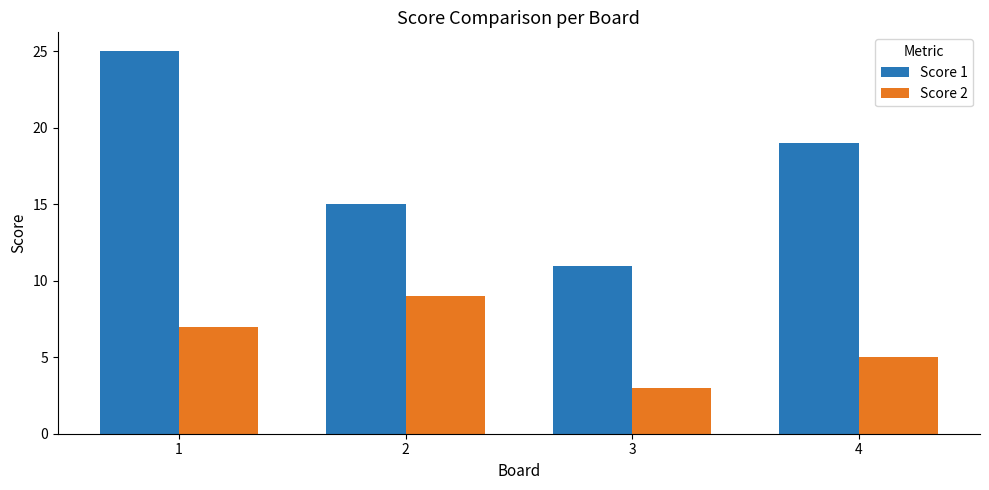

Is it true that Score 1 equals 19 at 4?

True